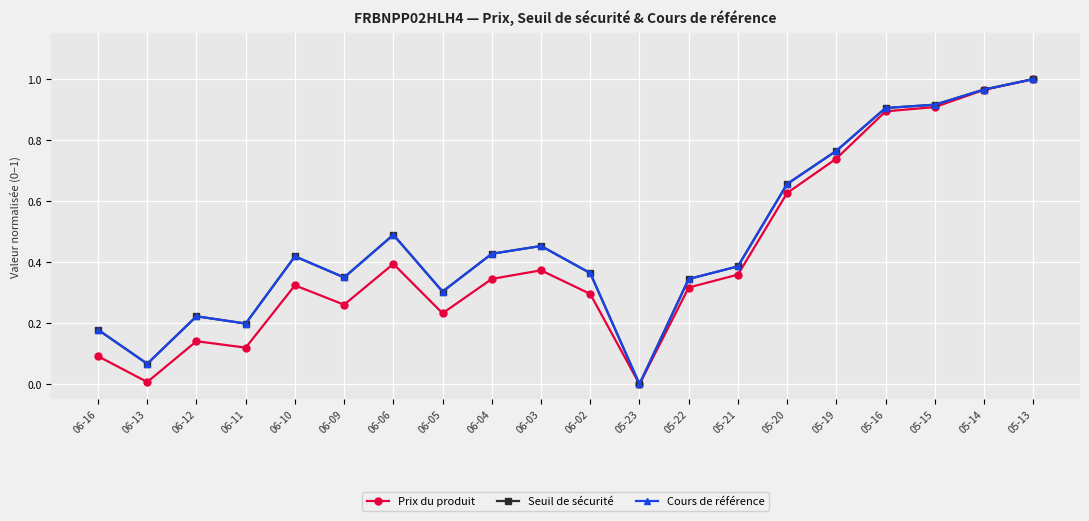

The value of Prix du produit at 06-10 is 0.2. True or false?

False